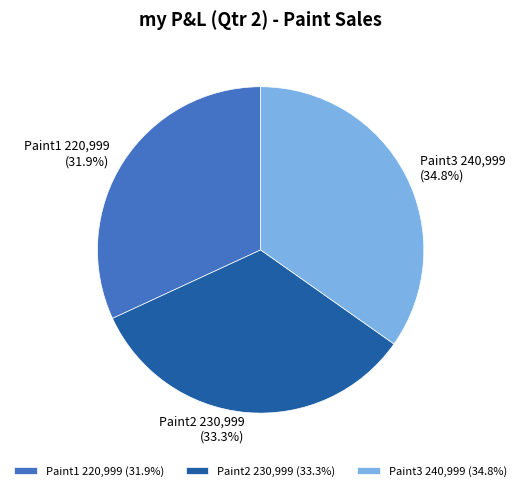

Count the number of slices in the pie.

3